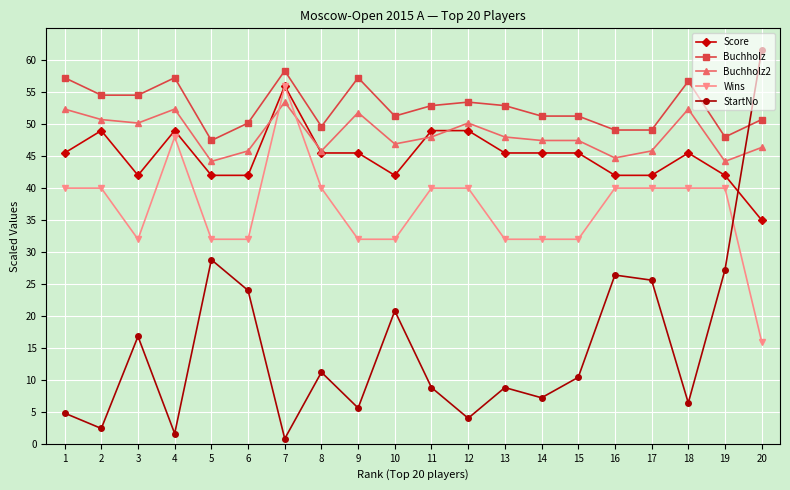

Is the value of Buchholz at 18 greater than the value of Score at 12?

Yes